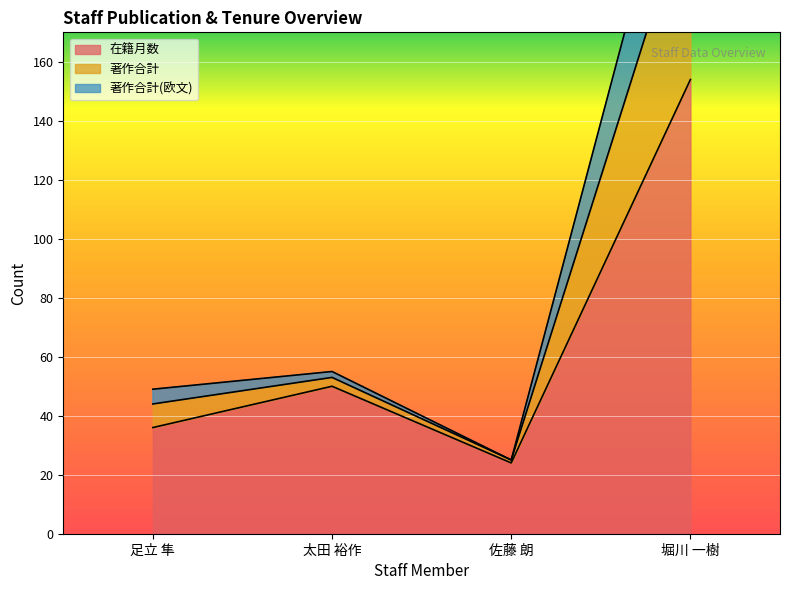

Is the value of 著作合計(欧文) at 太田 裕作 greater than the value of 著作合計 at 堀川 一樹?

No